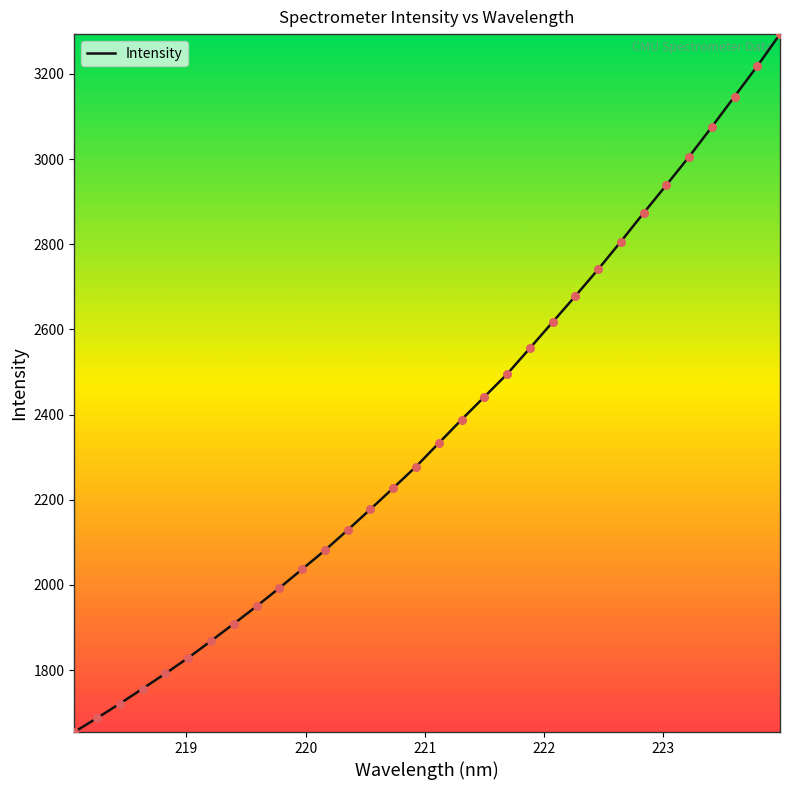

What is the difference between the maximum and minimum values?

1638.8